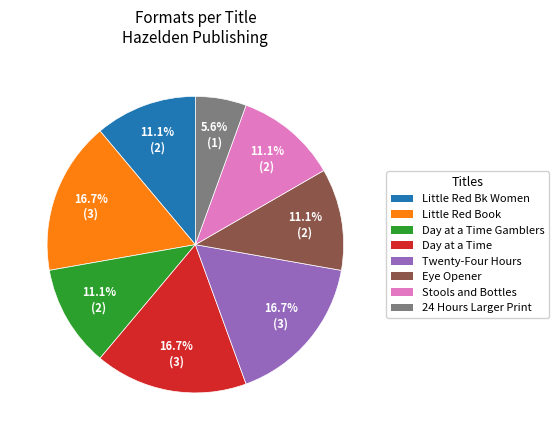

Does any single category account for the majority?

No